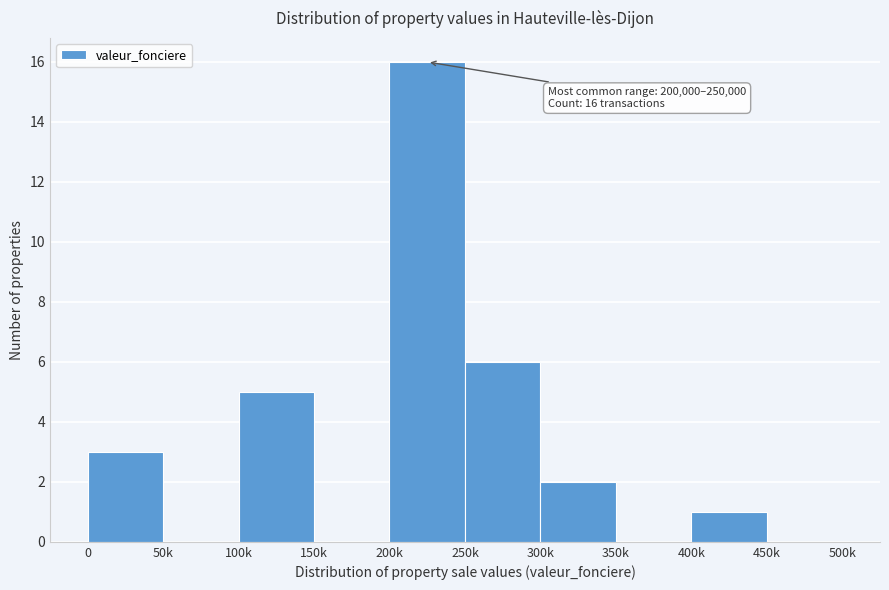

Reading left to right, list all the values displayed in this chart.

0=3	50k=0	100k=5	150k=0	200k=16	250k=6	300k=2	350k=0	400k=1	450k=0